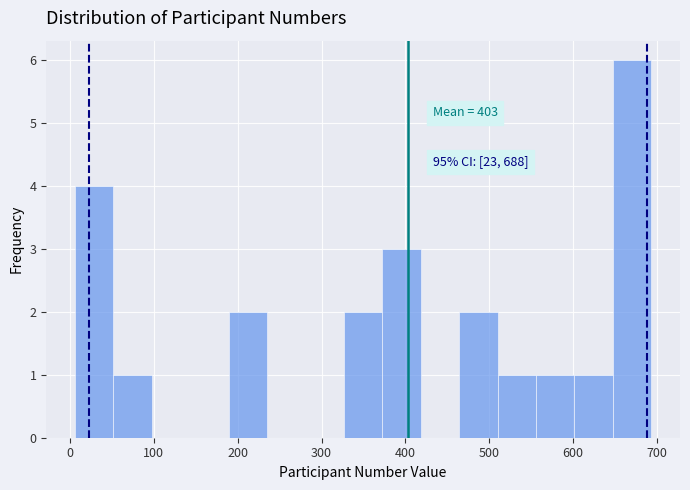

Over which range of the x-axis is the bar tallest?

650 to 690